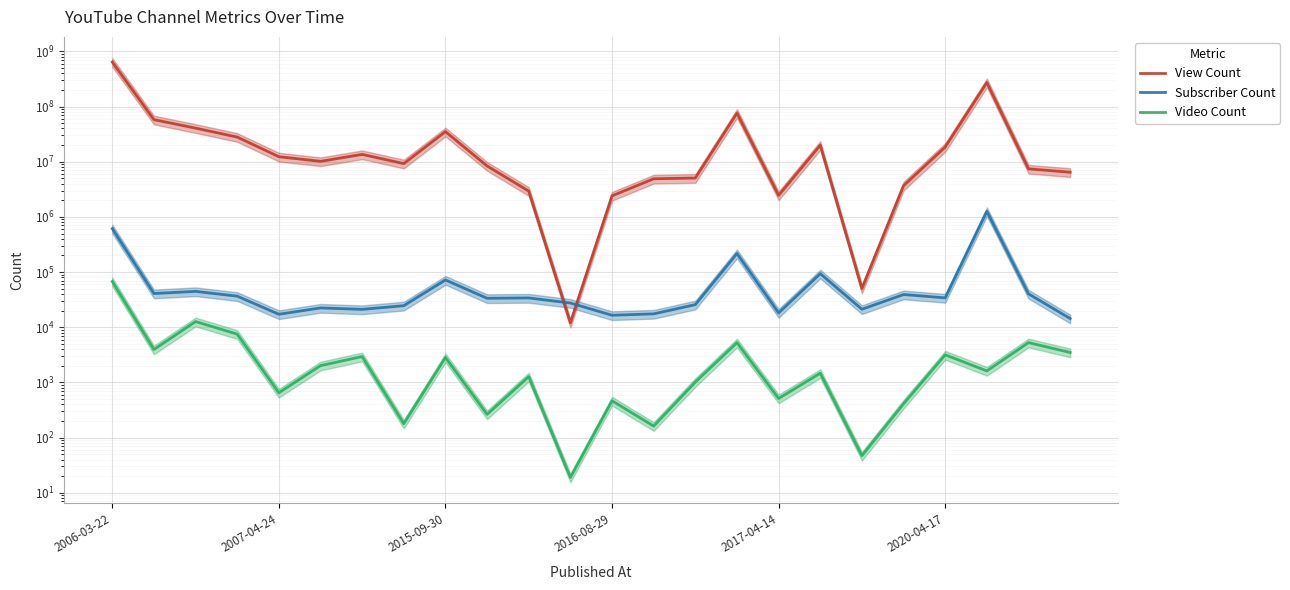

The value of Subscriber Count at 2020-04-17 is 34100. True or false?

True